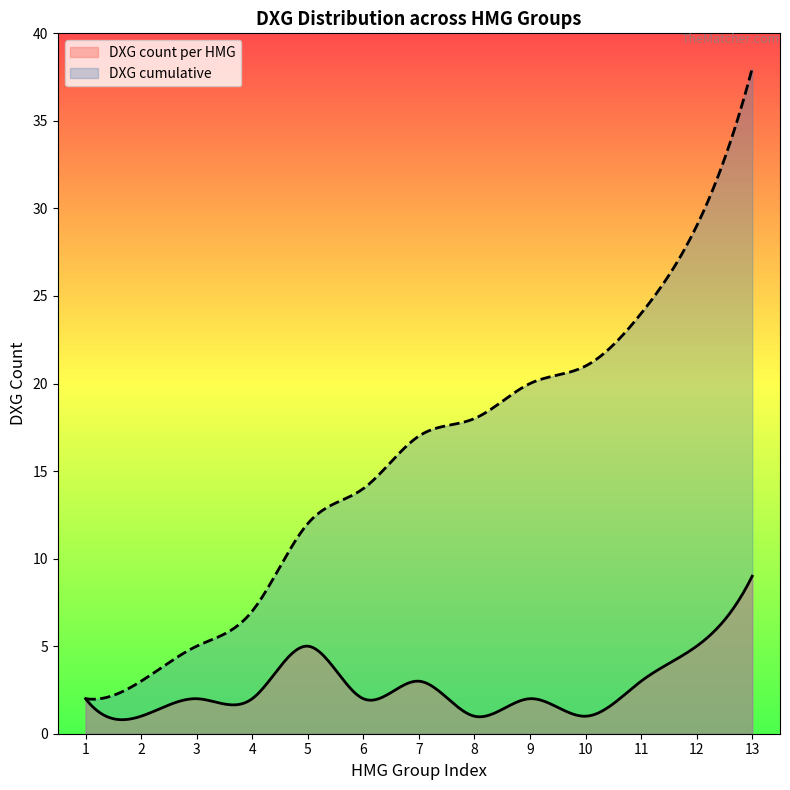

Does the chart have visible grid lines?

No